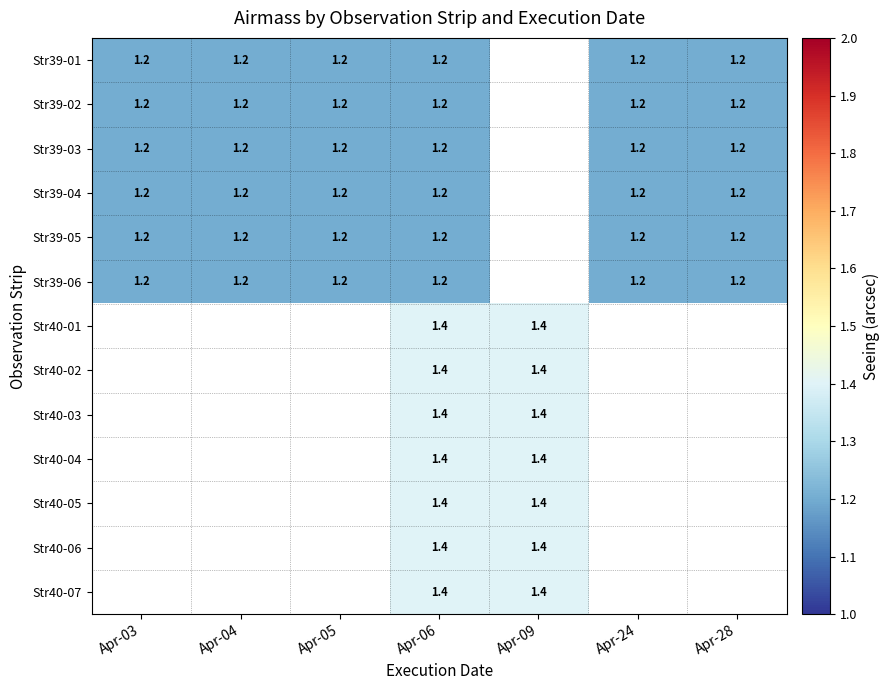

At which category does the chart reach its peak across all series?

Apr-06